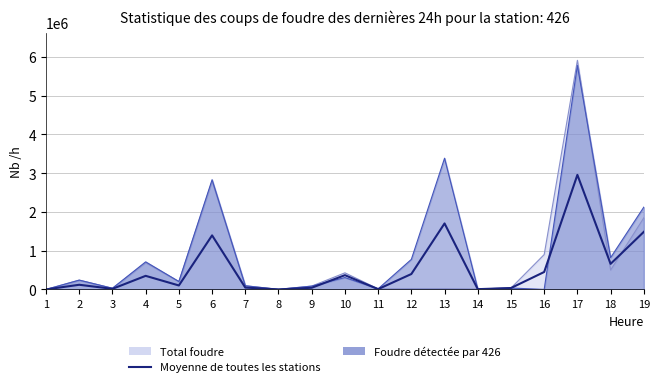

Reading left to right, extract all data points from this chart.

0	120000	15000	350500	102000	1395000	47500	500	43000	367500	7500	397500	1703500	6500	36000	450000	2957000	660000	1486000